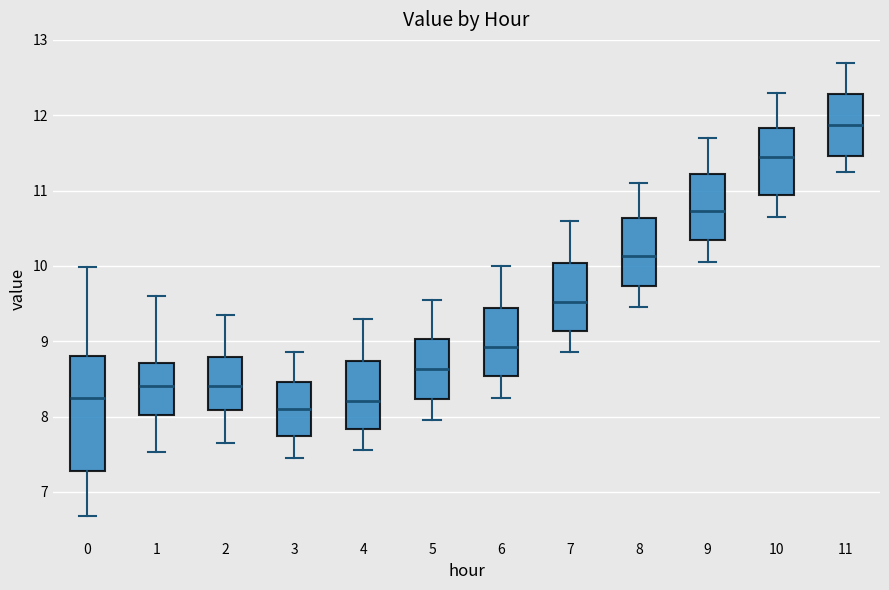

Which box's median line is the highest?

11